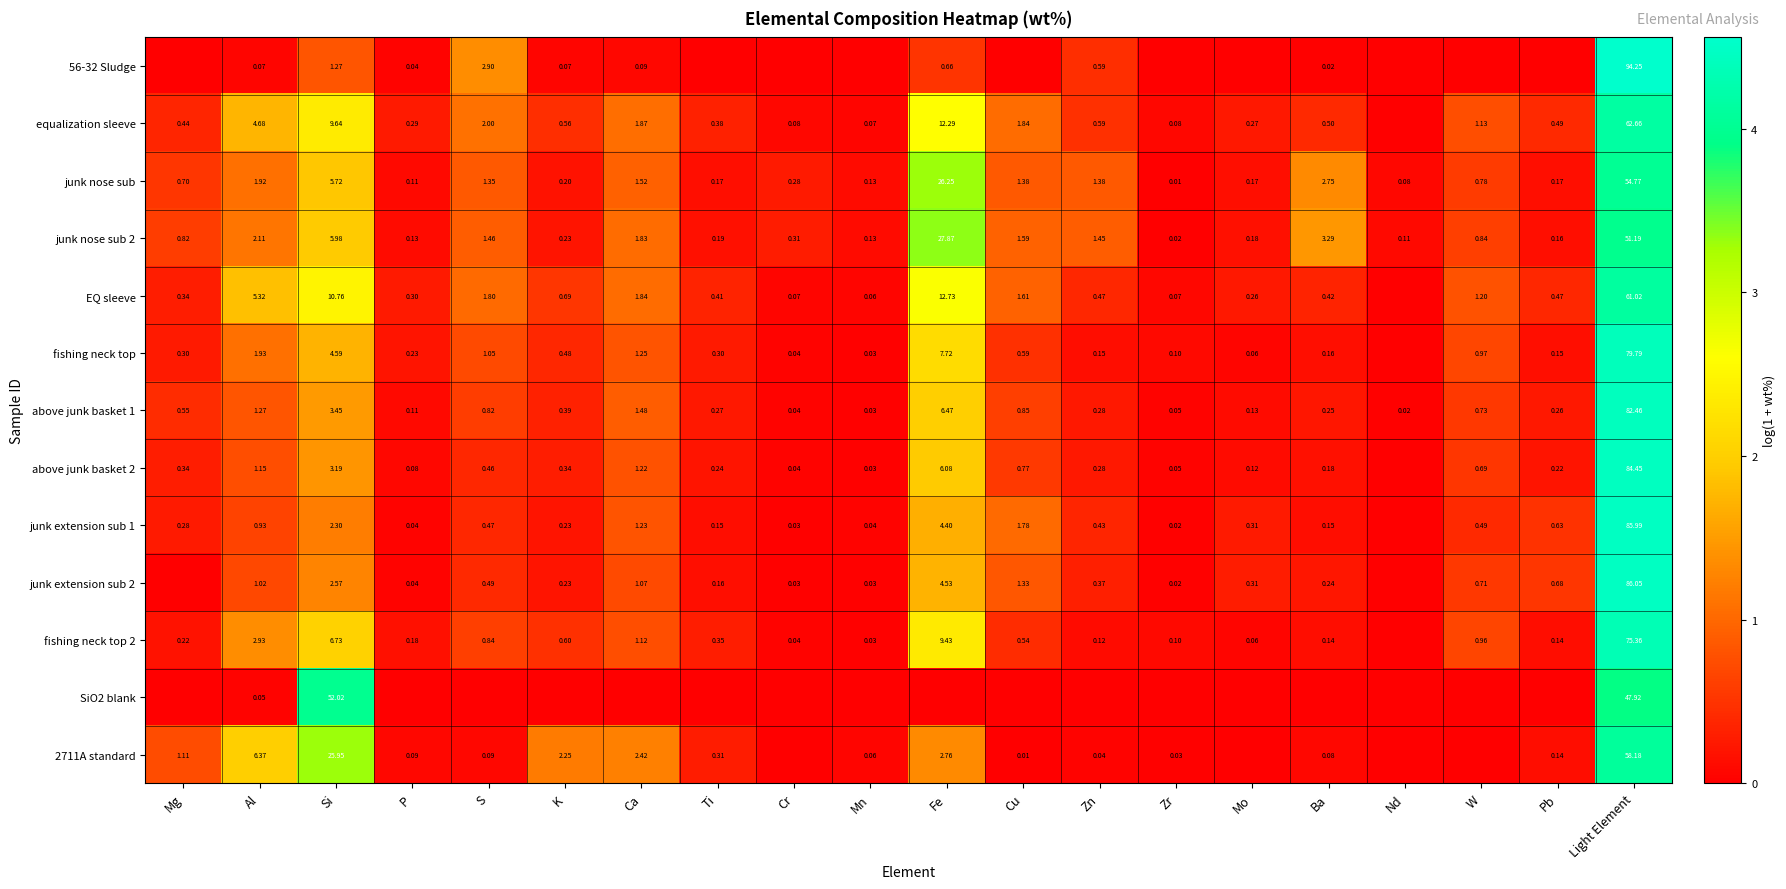

Is the value of fishing neck top at Cr greater than the value of 56-32 Sludge at Al?

No